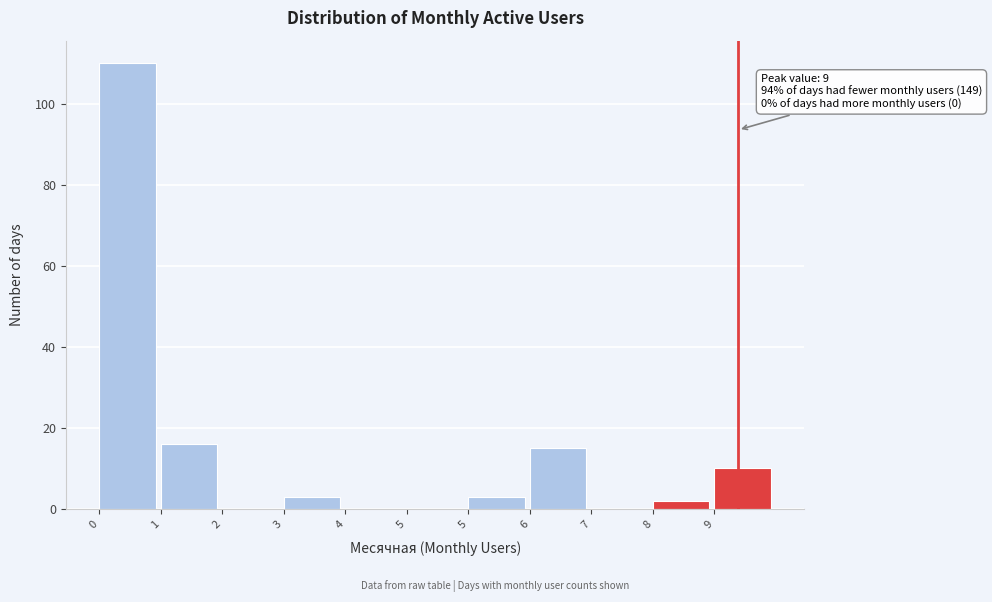

Count the number of categories in the chart.

11